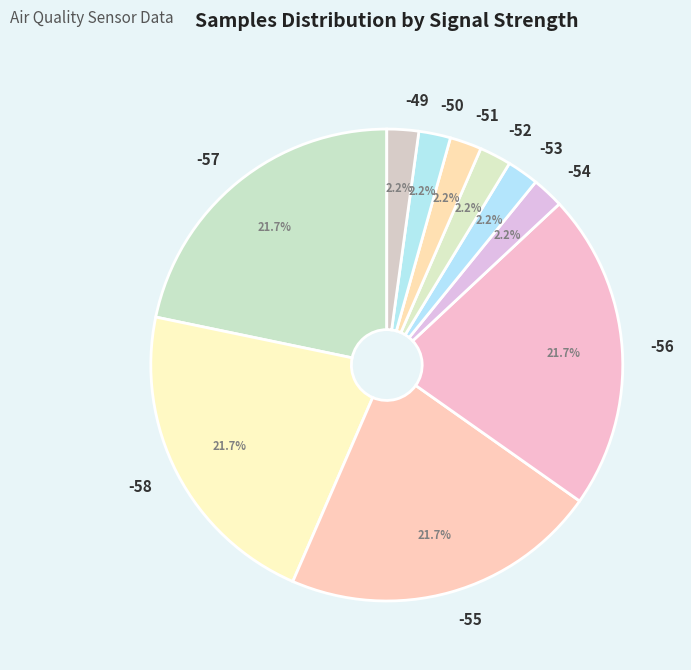

Is it true that -57 is 1% of the pie?

False